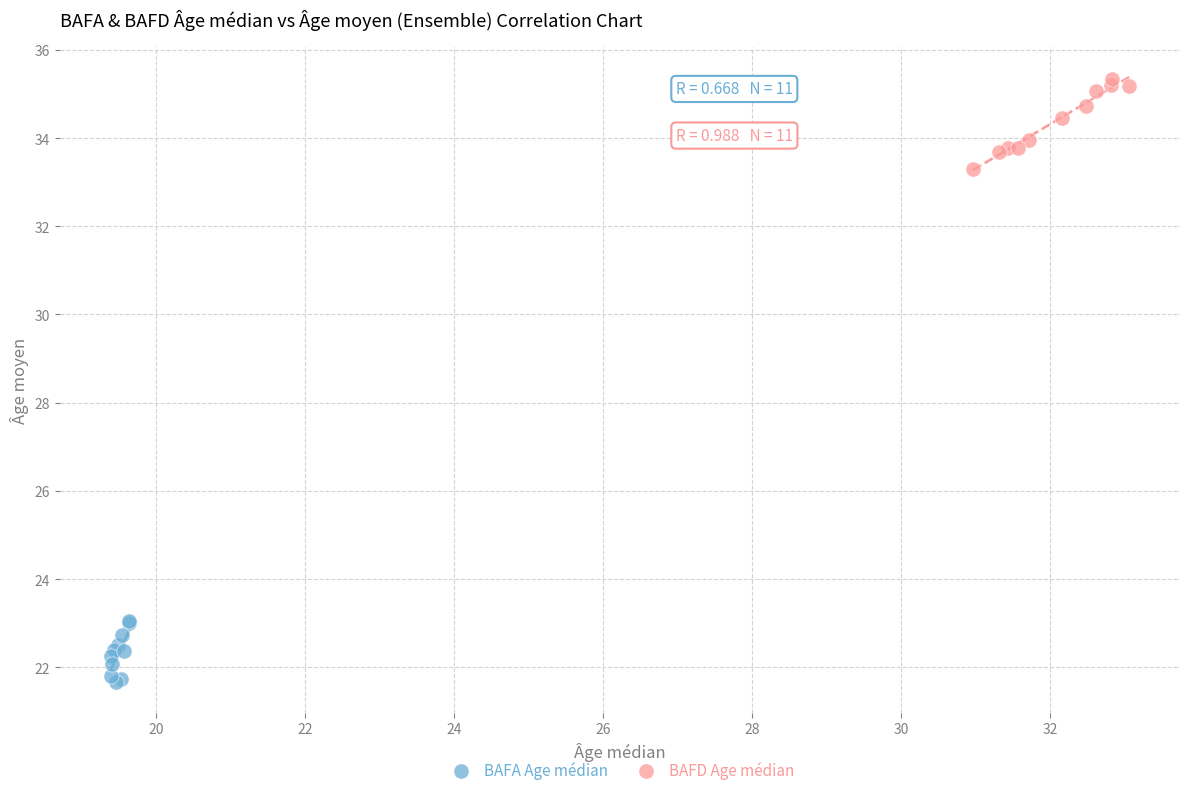

Which series contains the highest Y value?

BAFD Age médian